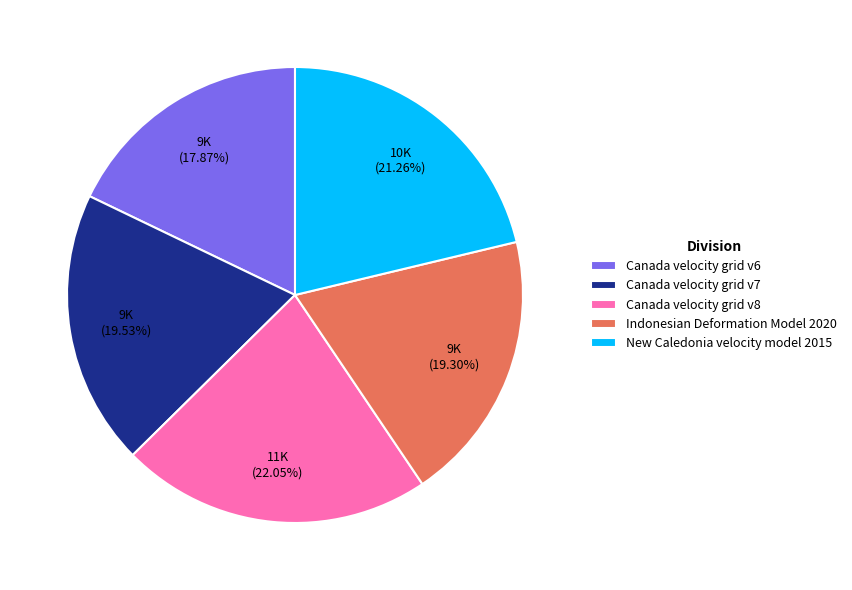

True or false: Canada velocity grid v8 accounts for 22% of the total.

True